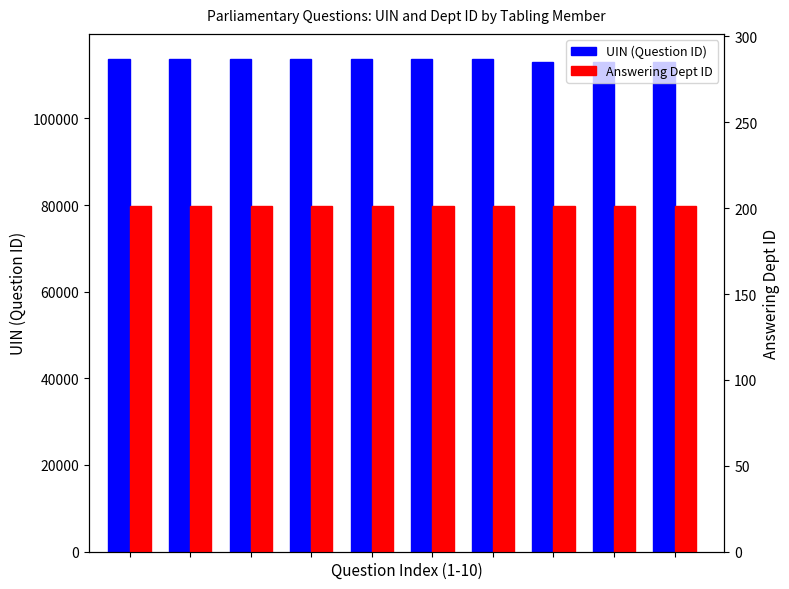

At which category is the sum across all series the highest?

7